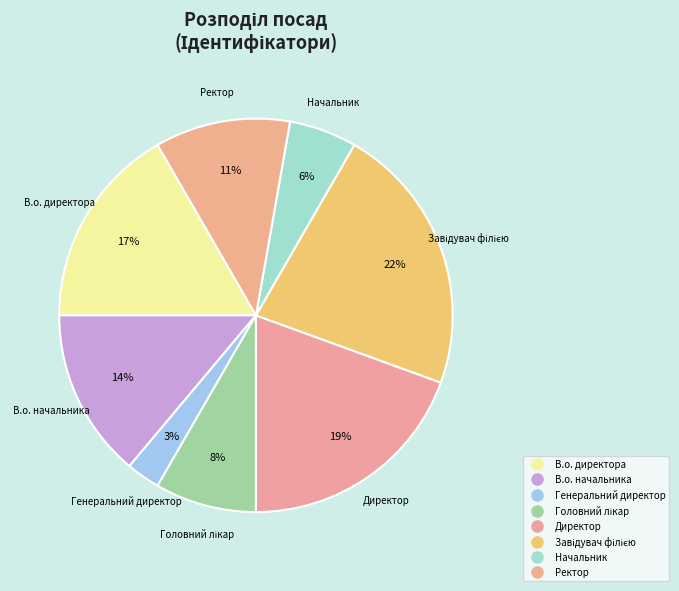

How many slices are in this pie chart?

8